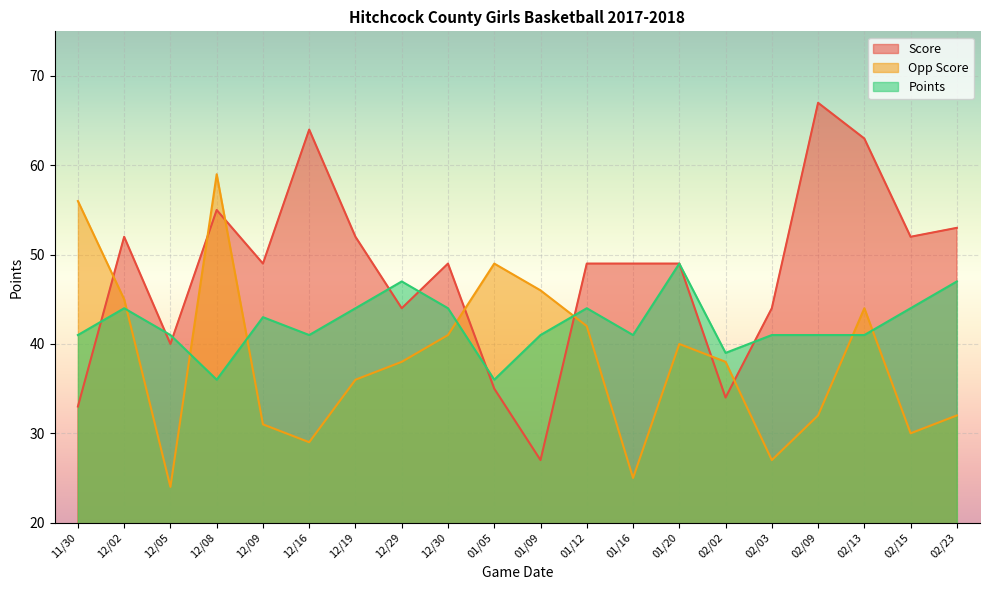

Rank the categories by Points value from highest to lowest.

01/20, 12/29, 02/23, 12/02, 12/19, 12/30, 01/12, 02/15, 12/09, 11/30, 12/05, 12/16, 01/09, 01/16, 02/03, 02/09, 02/13, 02/02, 12/08, 01/05